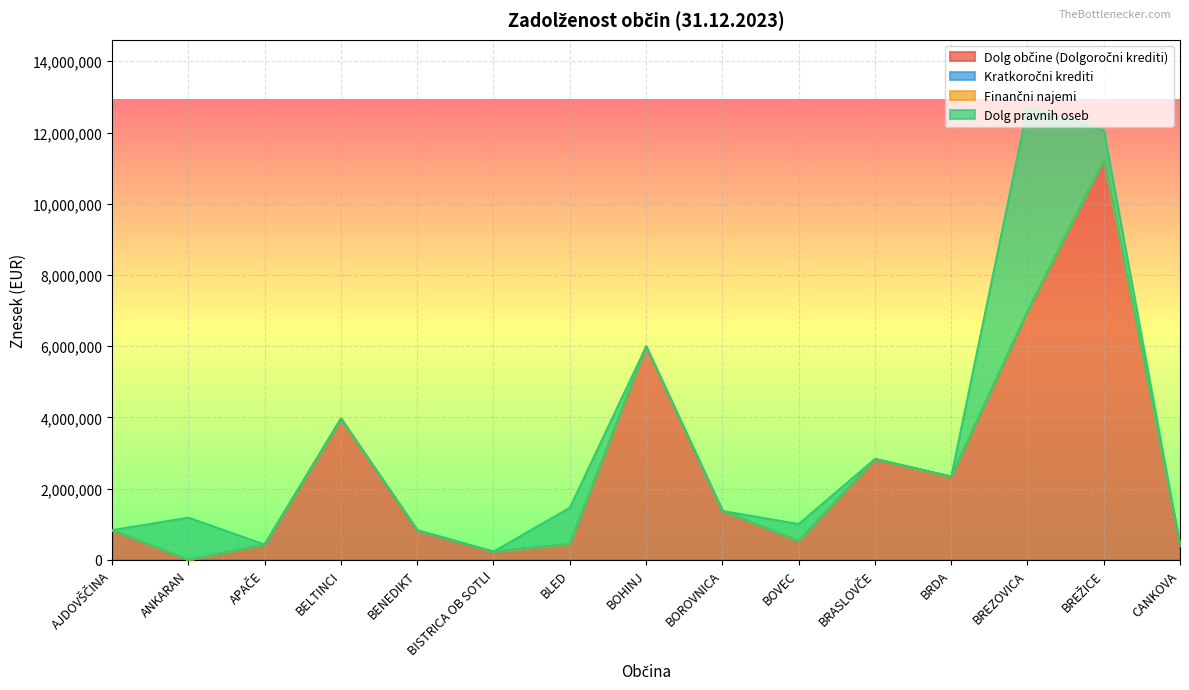

Reading left to right, extract all data points from this chart.

Dolg občine (Dolgoročni krediti): AJDOVŠČINA=835478	ANKARAN=0	APAČE=431086	BELTINCI=3964706	BENEDIKT=830432	BISTRICA OB SOTLI=231350	BLED=445561	BOHINJ=5991702	BOROVNICA=1375860	BOVEC=525235	BRASLOVČE=2834929	BRDA=2337722	BREZOVICA=6973222	BREŽICE=11234203	CANKOVA=394293
Kratkoročni krediti: AJDOVŠČINA=0	ANKARAN=0	APAČE=0	BELTINCI=0	BENEDIKT=0	BISTRICA OB SOTLI=0	BLED=0	BOHINJ=0	BOROVNICA=0	BOVEC=0	BRASLOVČE=0	BRDA=0	BREZOVICA=0	BREŽICE=0	CANKOVA=0
Finančni najemi: AJDOVŠČINA=0	ANKARAN=0	APAČE=0	BELTINCI=0	BENEDIKT=0	BISTRICA OB SOTLI=0	BLED=0	BOHINJ=0	BOROVNICA=0	BOVEC=0	BRASLOVČE=0	BRDA=0	BREZOVICA=0	BREŽICE=0	CANKOVA=0
Dolg pravnih oseb: AJDOVŠČINA=0	ANKARAN=1186989	APAČE=0	BELTINCI=0	BENEDIKT=0	BISTRICA OB SOTLI=0	BLED=1020032	BOHINJ=0	BOROVNICA=0	BOVEC=481884	BRASLOVČE=0	BRDA=0	BREZOVICA=5727666	BREŽICE=838241	CANKOVA=0